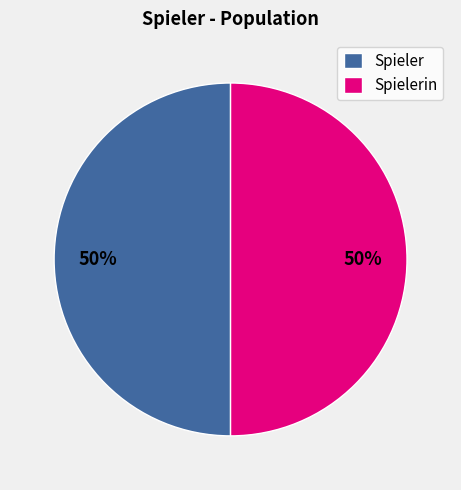

How many slices are in this pie chart?

2